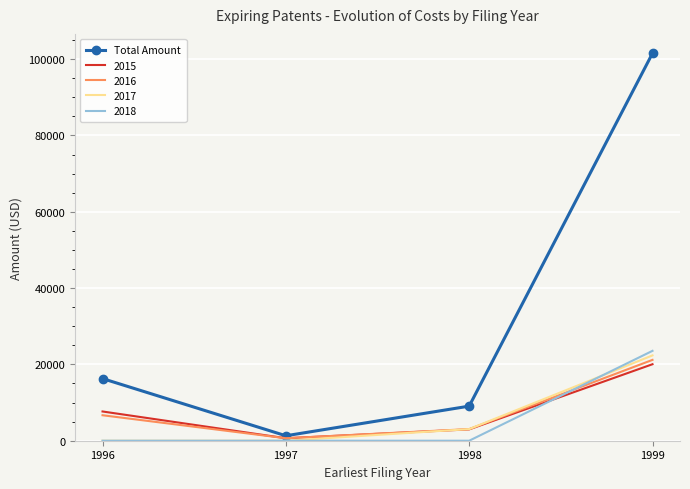

Is the value of Total Amount at 1998 greater than the value of 2018 at 1999?

No